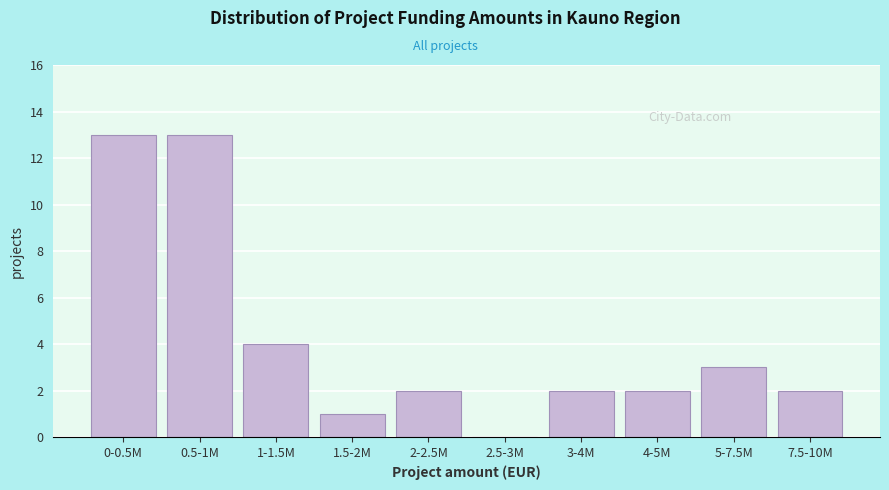

Reading left to right, what are all the values shown in this chart?

0-0.5M=13	0.5-1M=13	1-1.5M=4	1.5-2M=1	2-2.5M=2	2.5-3M=0	3-4M=2	4-5M=2	5-7.5M=3	7.5-10M=2